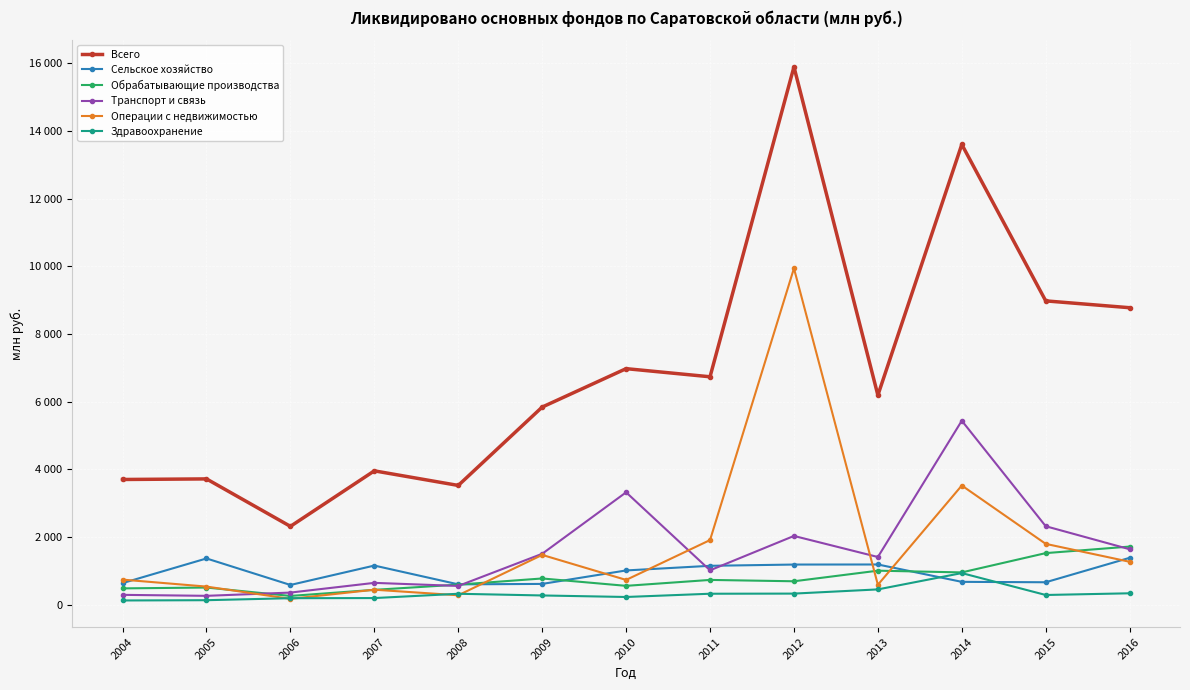

Is this an area chart (filled region under the line)?

No